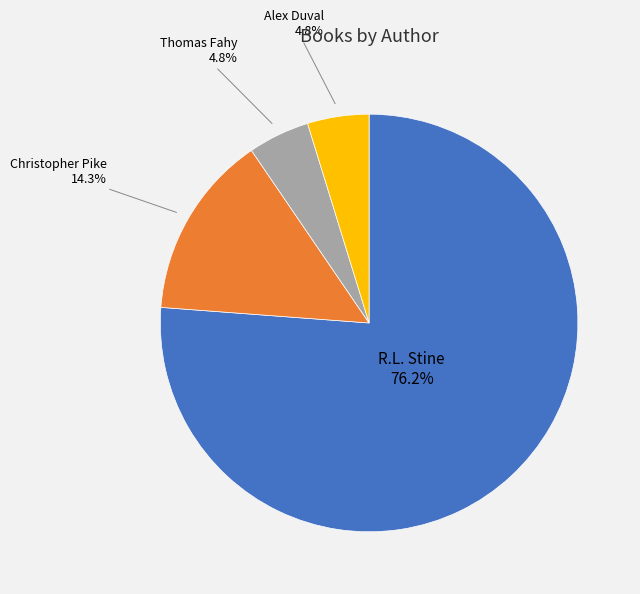

Is there any slice that represents more than half of the pie?

Yes